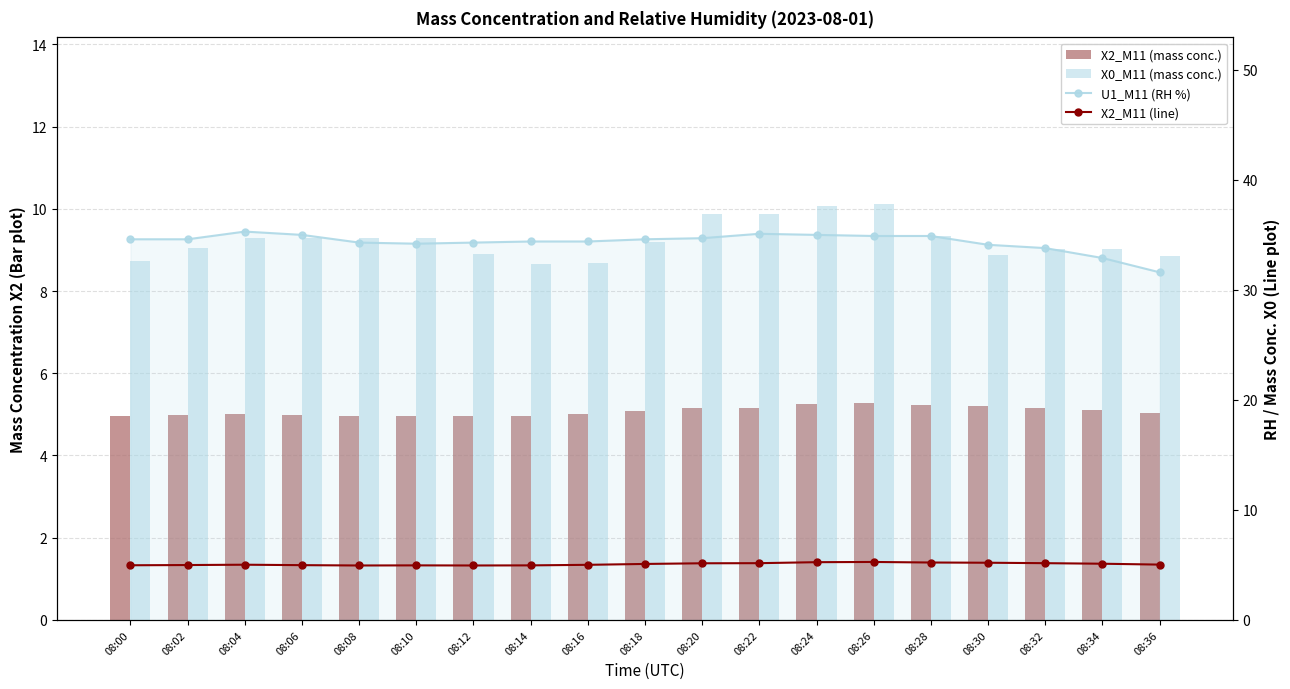

Which series has the largest total across all categories?

U1_M11 (RH %)